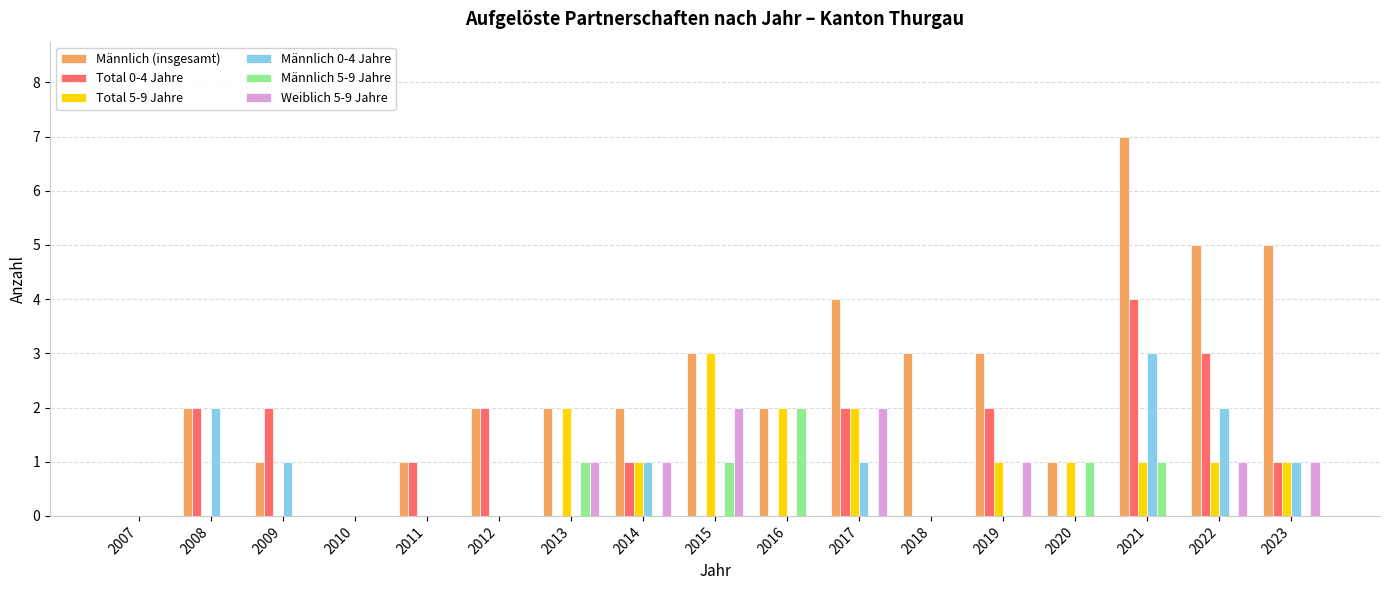

Which series has the largest range (max minus min)?

Männlich (insgesamt)